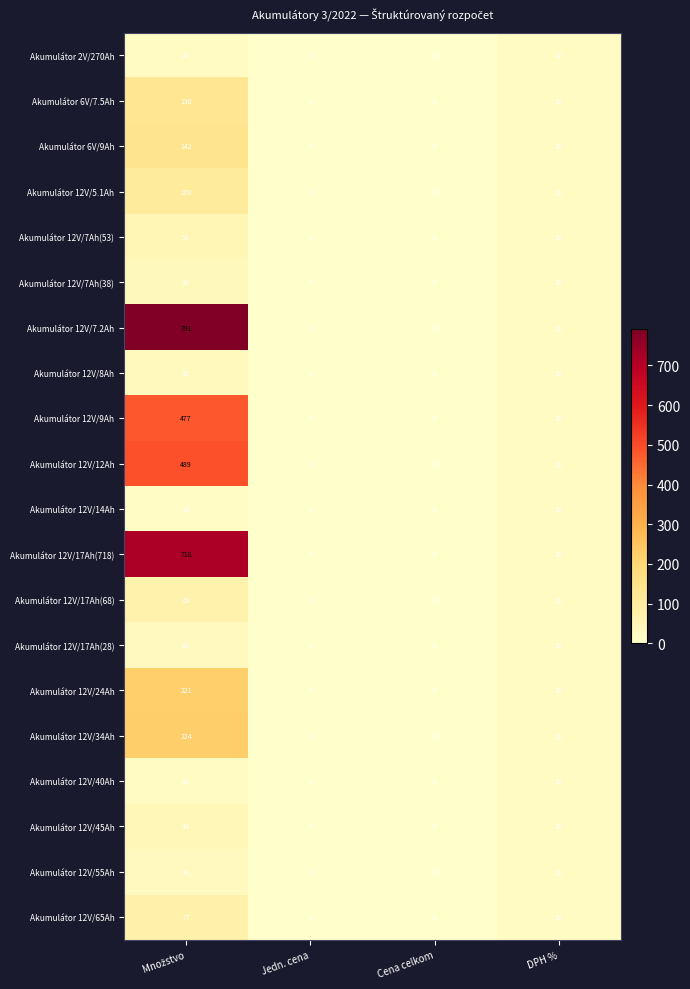

What is the approximate value of Akumulátor 12V/40Ah at DPH %, to the nearest 5?

20